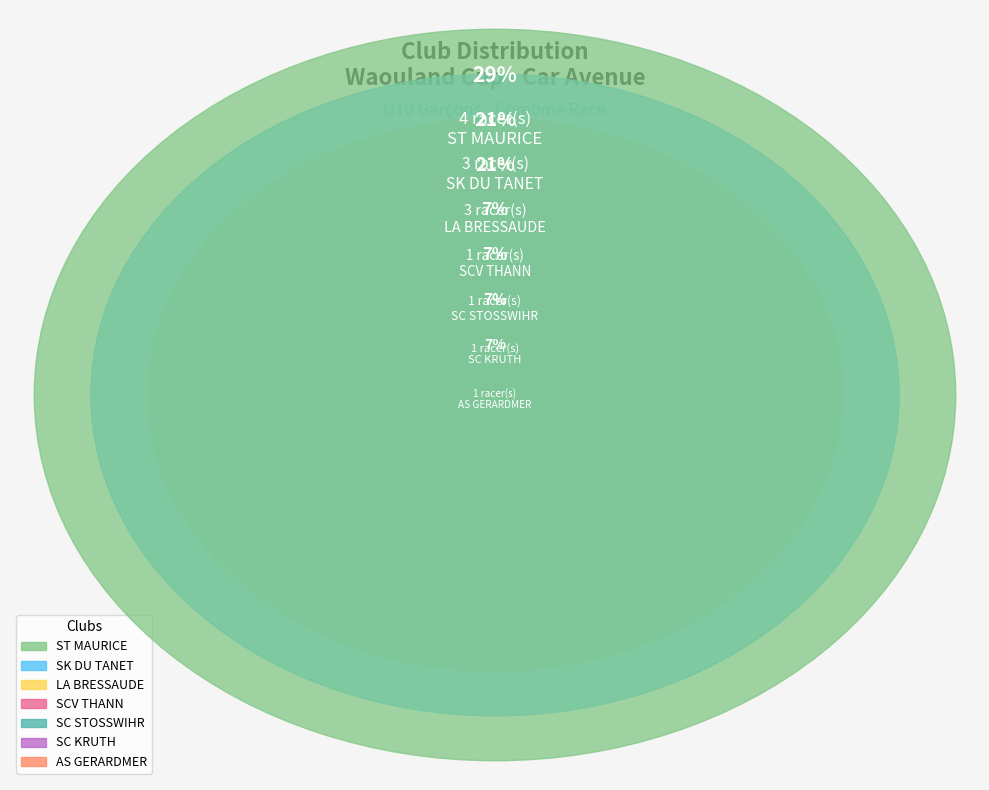

Does any single category account for the majority?

No